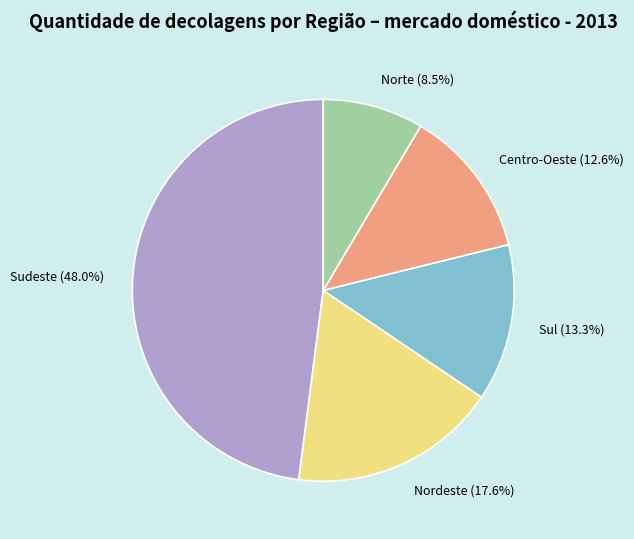

The Sudeste slice represents 48% of the pie. True or false?

True